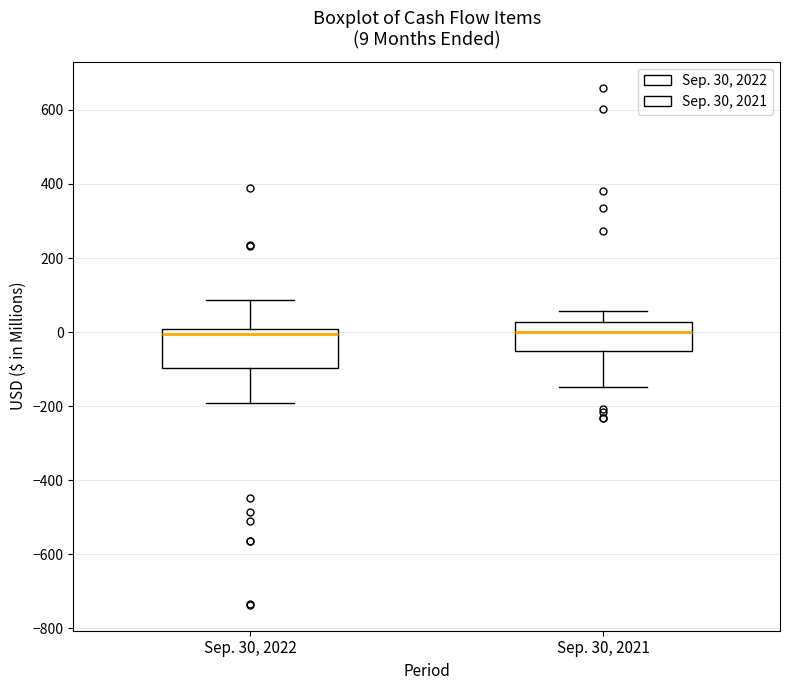

Comparing the boxes themselves (not the whiskers), which one is the tallest?

Sep. 30, 2022